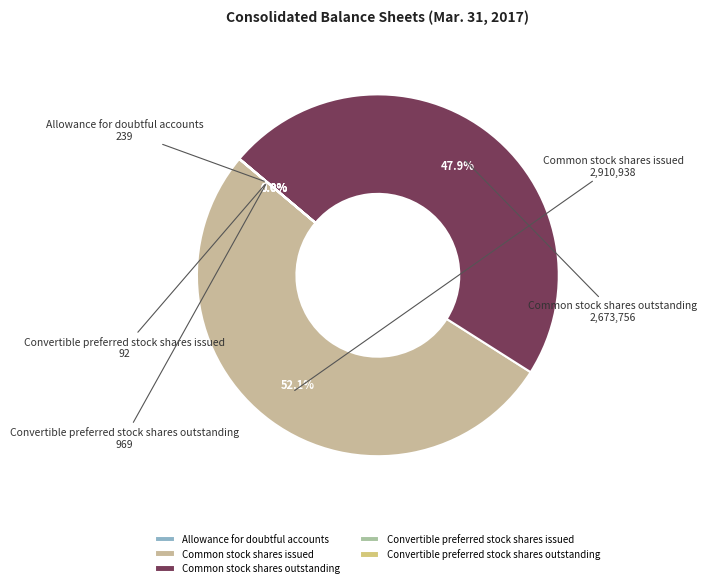

Is there any slice that represents more than half of the pie?

Yes